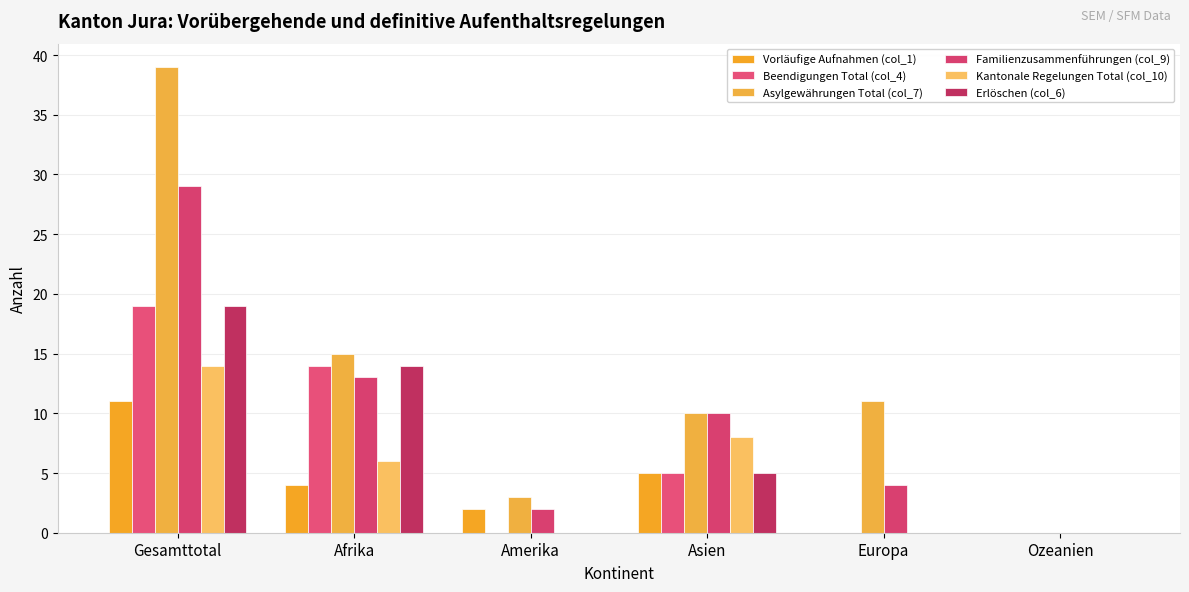

What are all the series names shown in the legend?

Vorläufige Aufnahmen (col_1), Beendigungen Total (col_4), Asylgewährungen Total (col_7), Familienzusammenführungen (col_9), Kantonale Regelungen Total (col_10), Erlöschen (col_6)